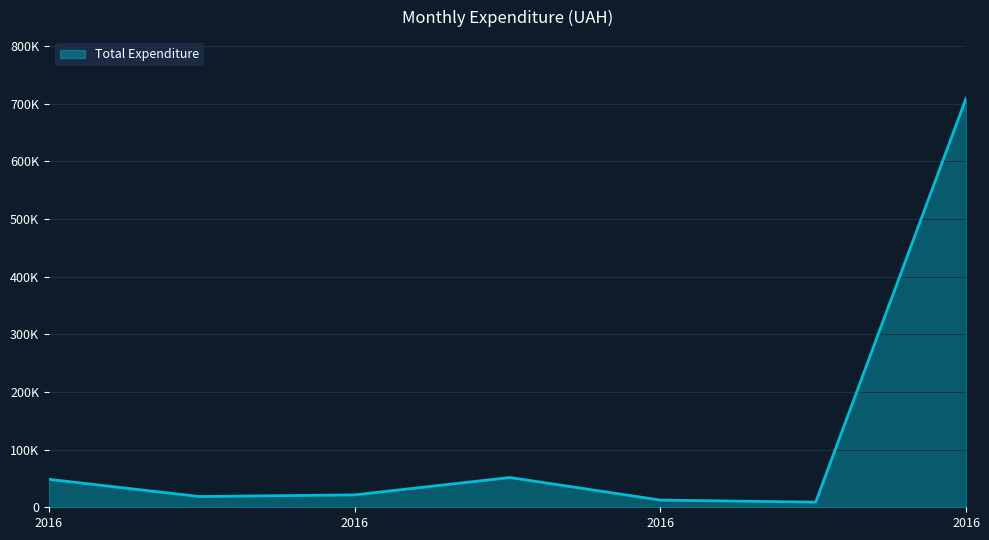

Is this an area chart (filled region under the line)?

Yes